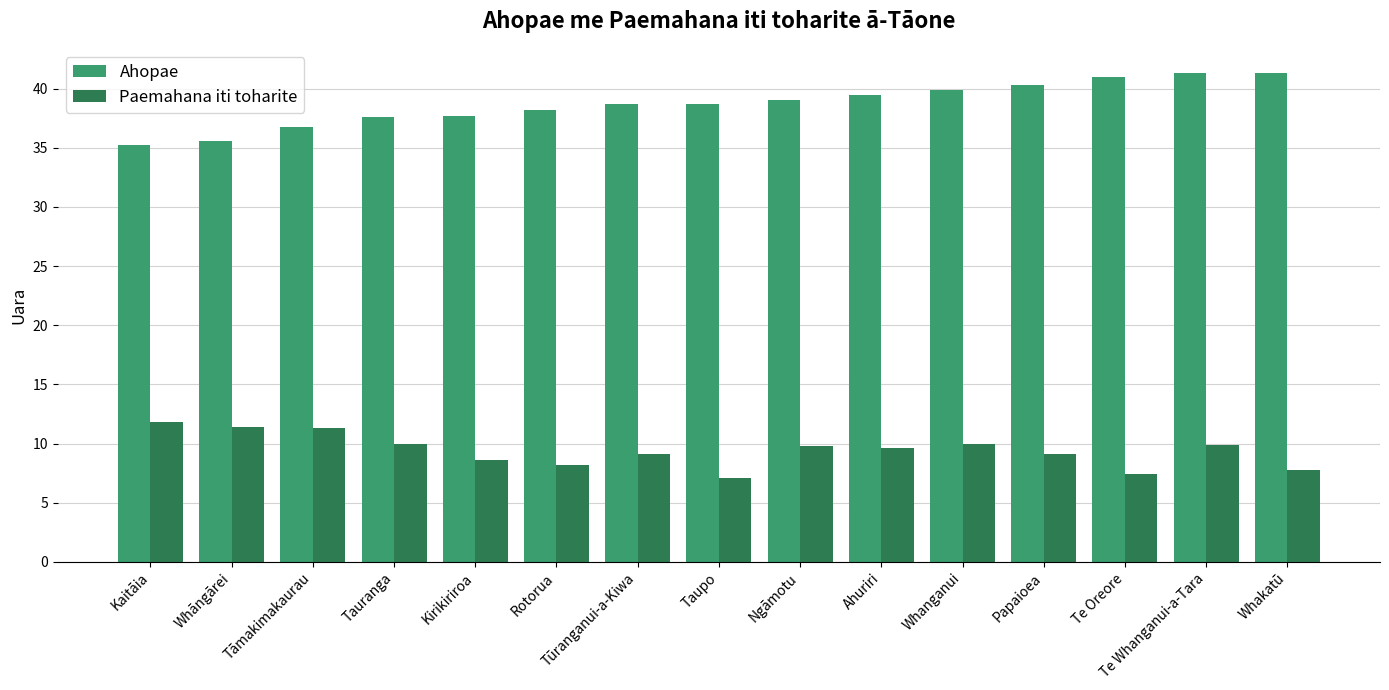

What value does the Paemahana iti toharite series have at Kirikiriroa?

8.6